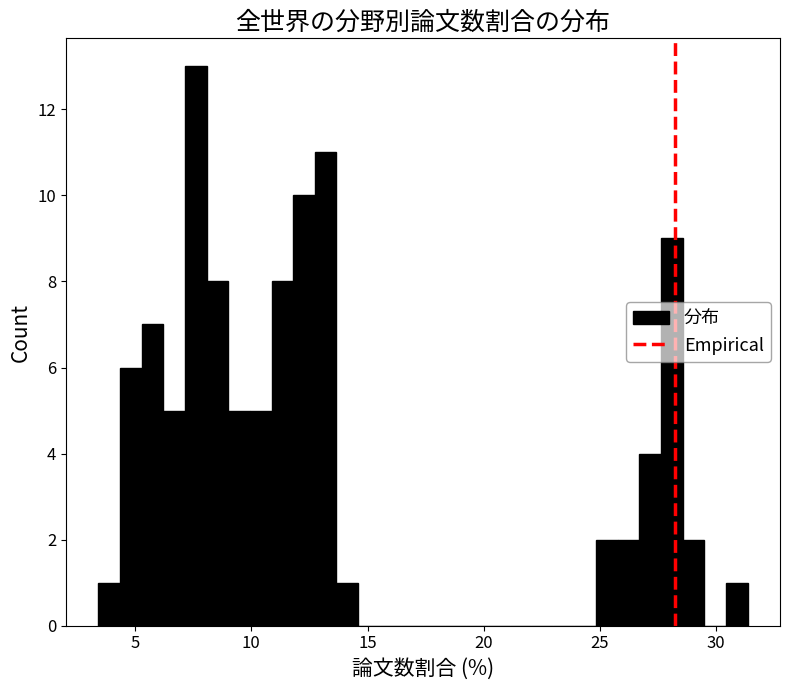

Read against the x-axis, roughly where is the centre of the tallest bar?

7.5